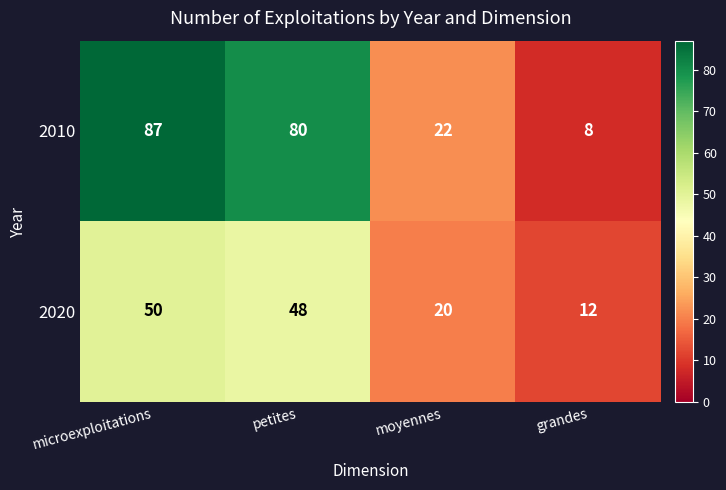

Reading left to right, transcribe all the data shown in this chart.

2010: 87	80	22	8
2020: 50	48	20	12